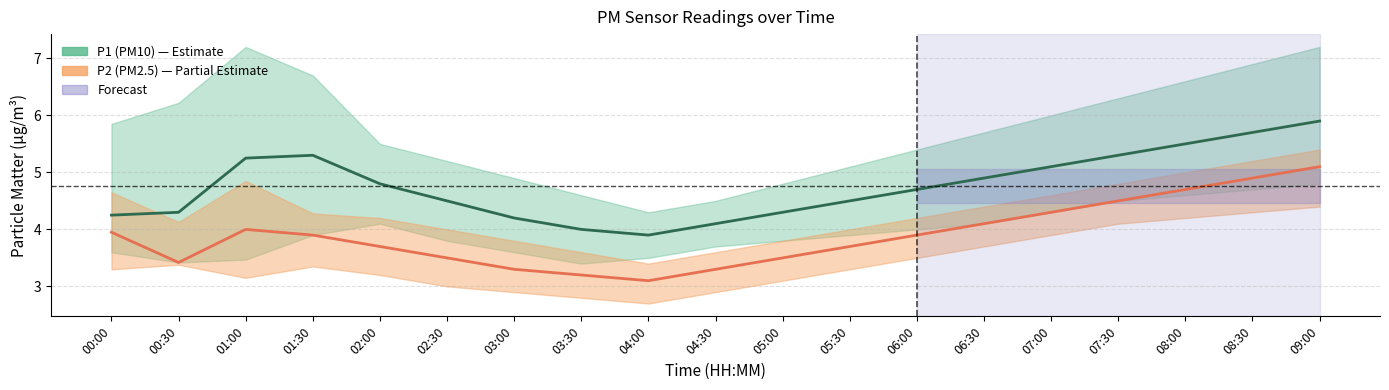

True or false: P2_upper and P1_upper cross at least once.

False